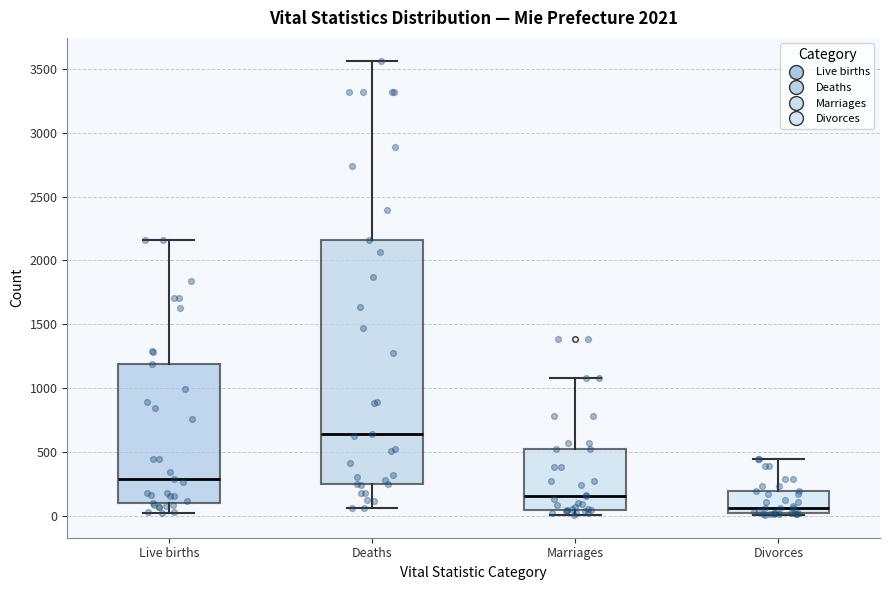

Which box has the lowest median line?

Divorces